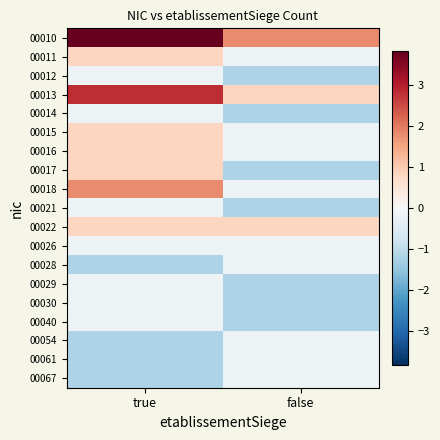

What is the total value across all series at false?

-6.5